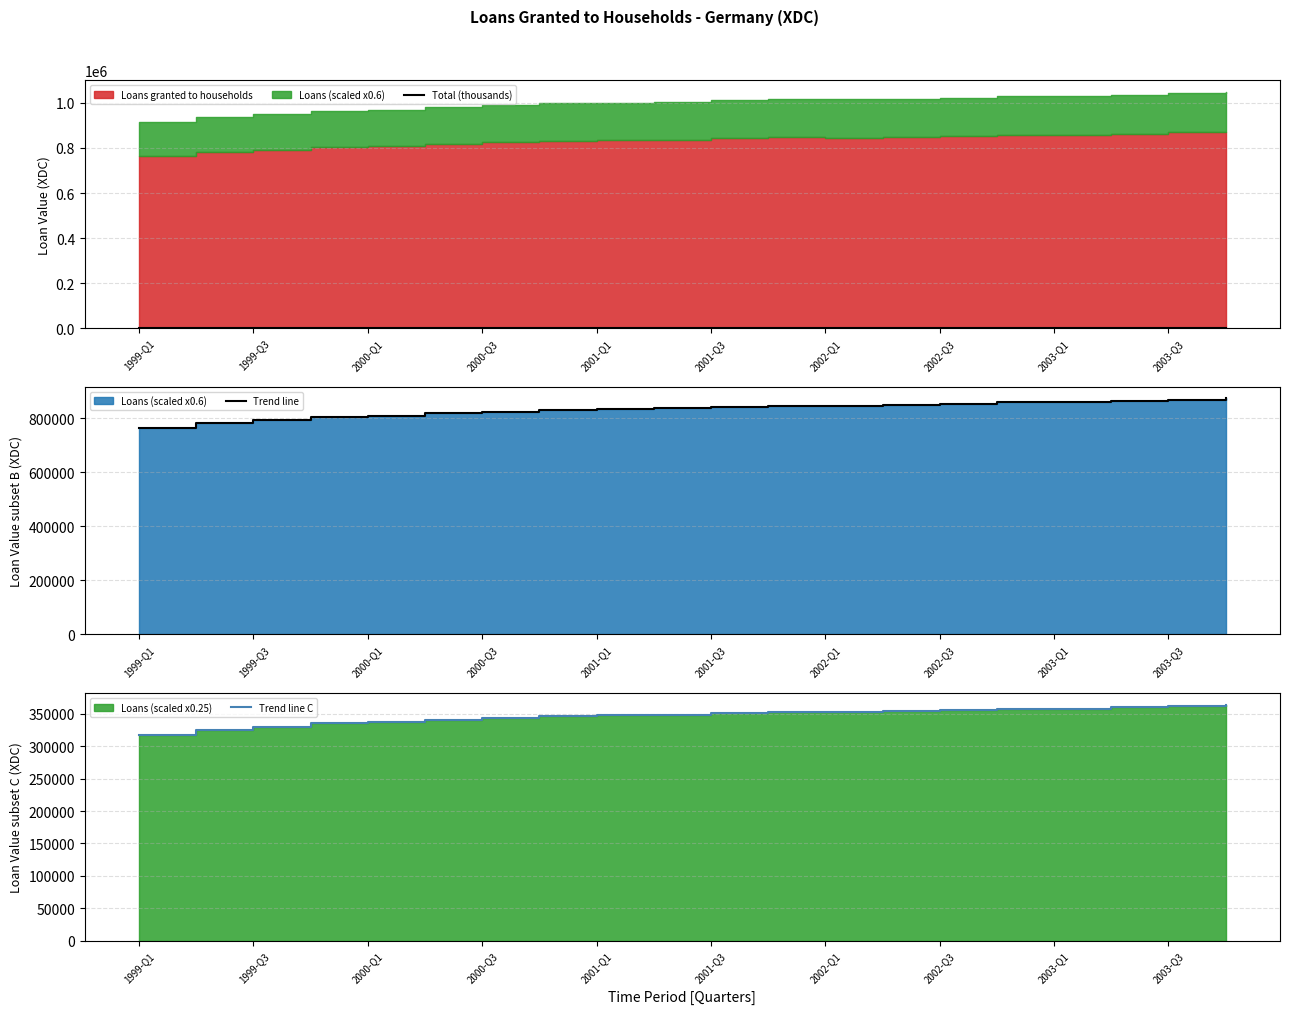

Which series has the largest range (max minus min)?

Trend line